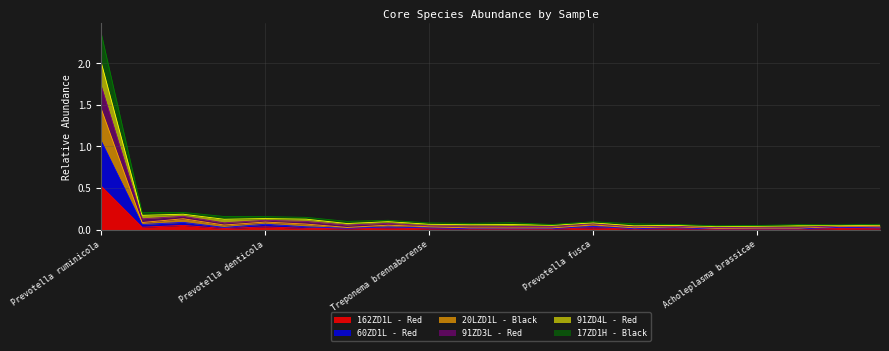

The value of 20LZD1L - Black at Acholeplasma brassicae is 0.0. True or false?

True